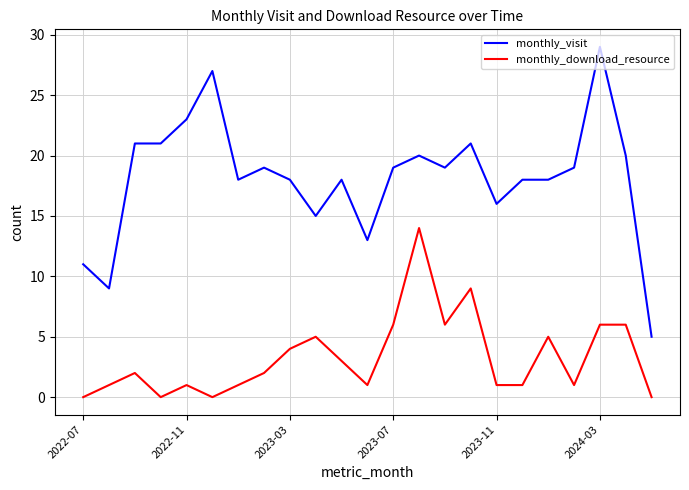

List the series in order of their overall mean, lowest first.

monthly_download_resource, monthly_visit